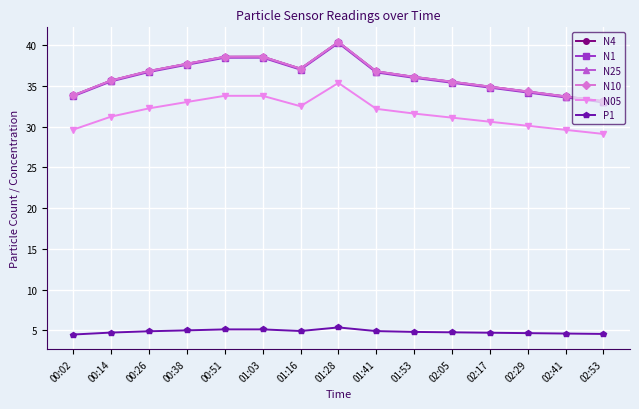

What is the difference between the maximum and second lowest values in the N05 series?

5.8